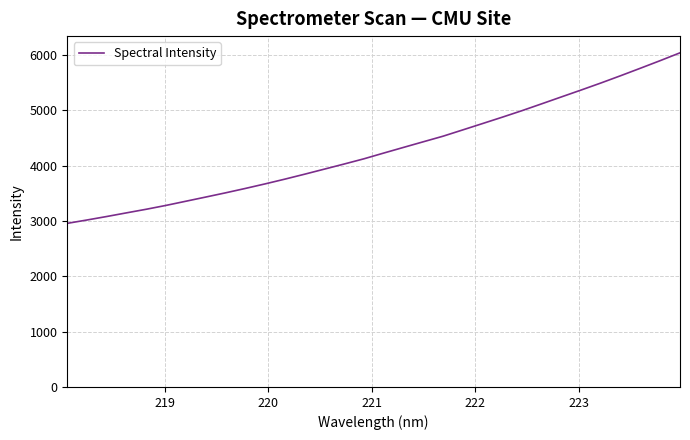

What is the difference between the maximum and minimum values?

3080.4